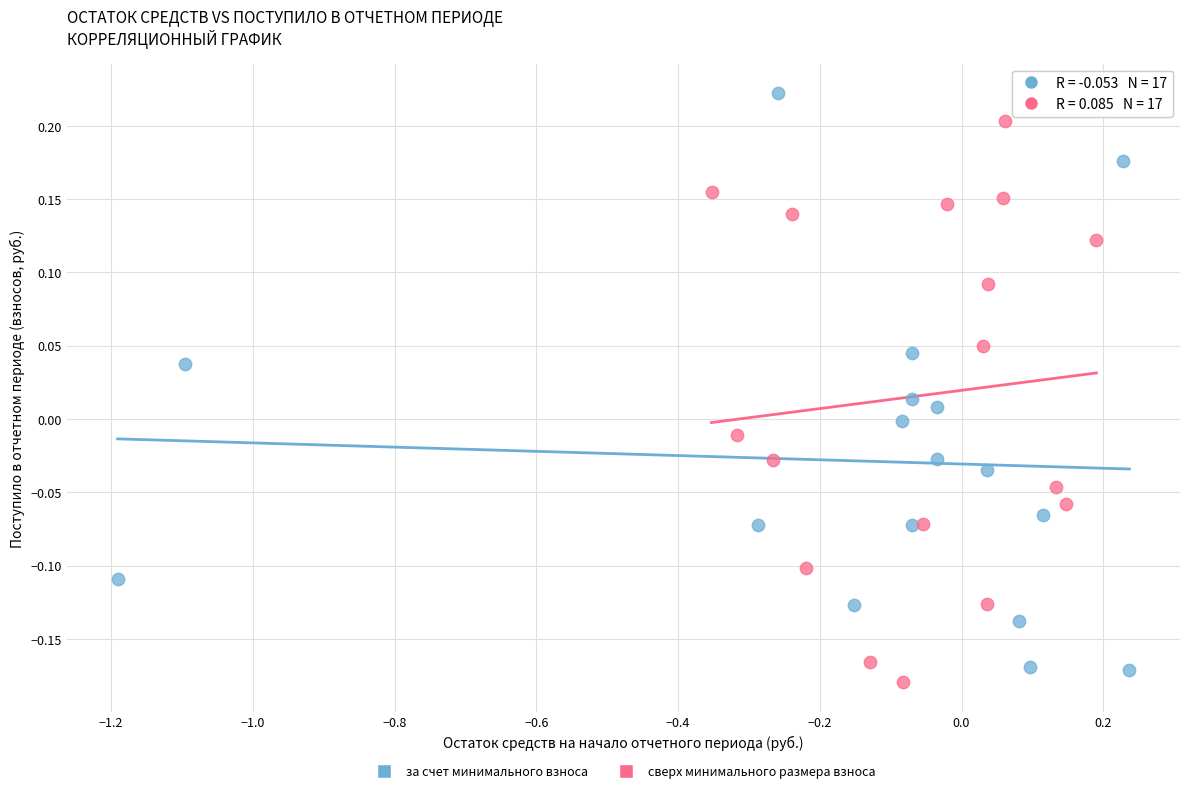

Which series has the largest Y range (max minus min)?

за счет минимального взноса